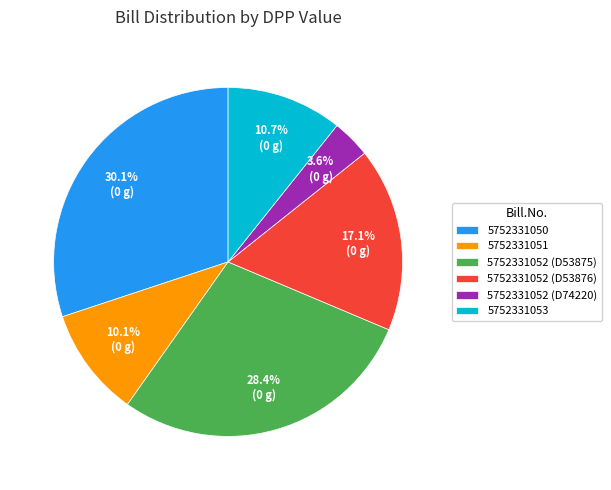

How many slices are in this pie chart?

6